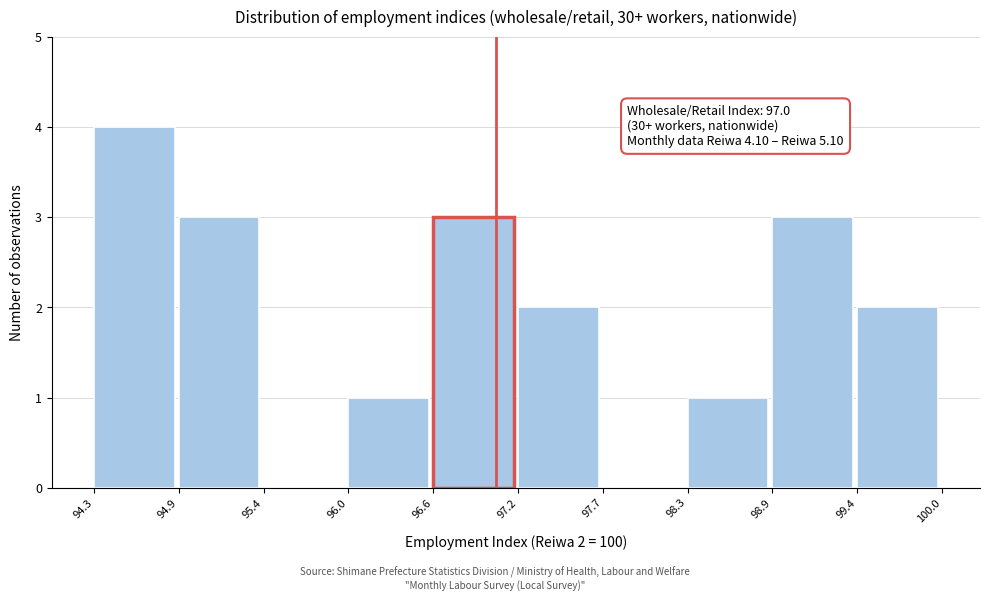

Over which range of the x-axis is the bar tallest?

94.3 to 94.9